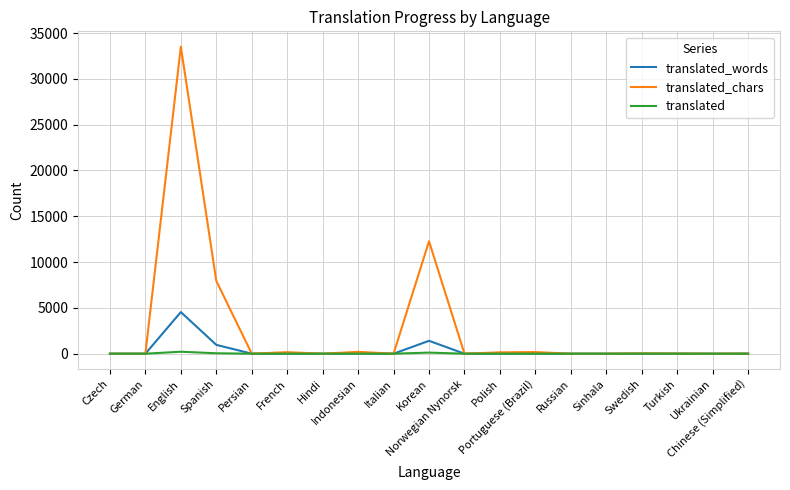

Rank the series by their maximum value, from lowest to highest.

translated, translated_words, translated_chars